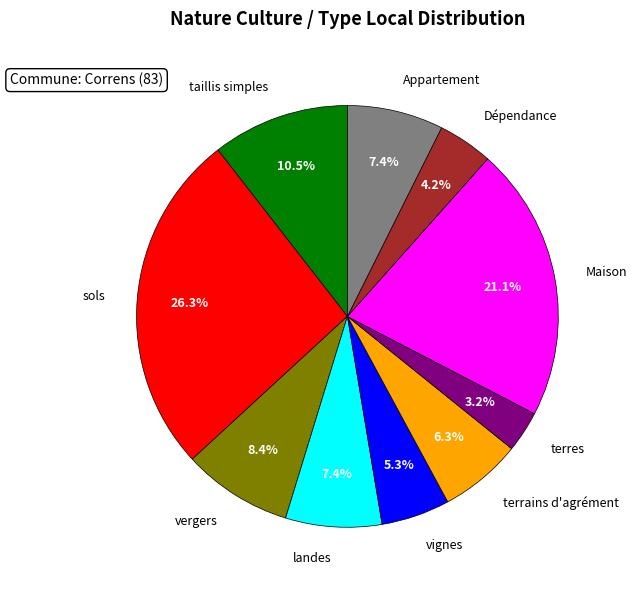

Is there any slice that represents more than half of the pie?

No